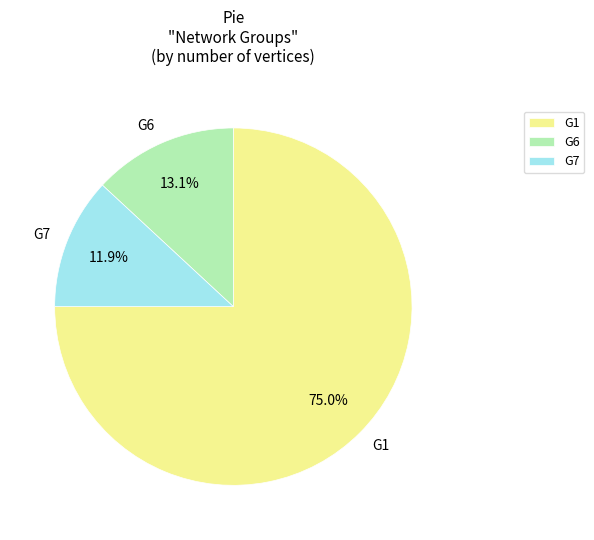

Which has a higher value, G7 or G1?

G1